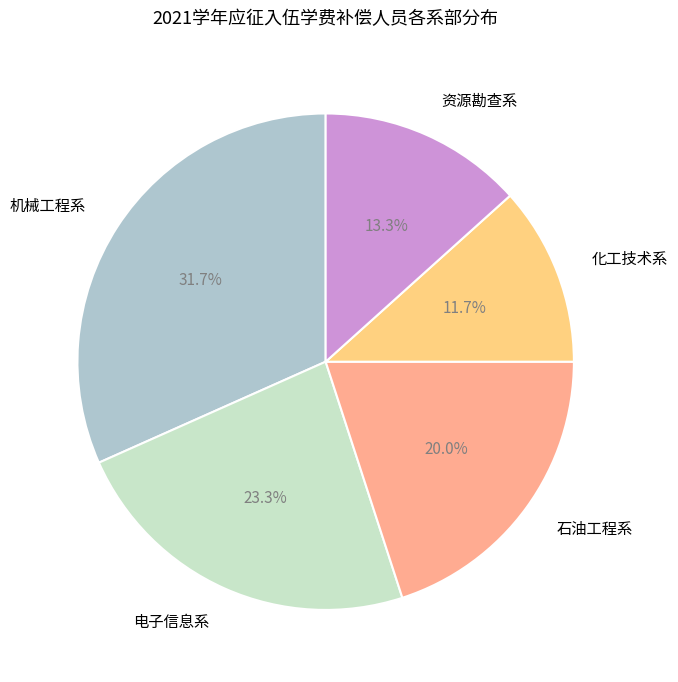

Between 资源勘查系 and 石油工程系, which is larger?

石油工程系